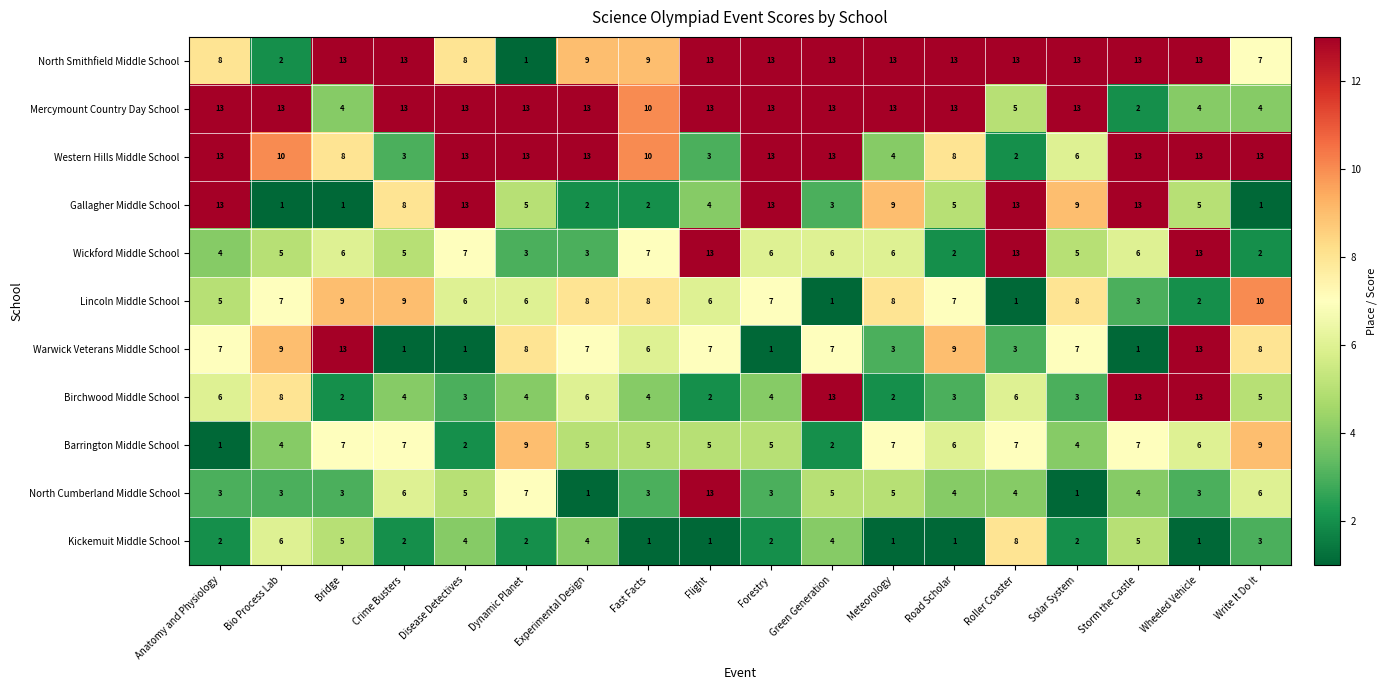

Rank the series at Bio Process Lab from lowest to highest value.

Gallagher Middle School, North Smithfield Middle School, North Cumberland Middle School, Barrington Middle School, Wickford Middle School, Kickemuit Middle School, Lincoln Middle School, Birchwood Middle School, Warwick Veterans Middle School, Western Hills Middle School, Mercymount Country Day School